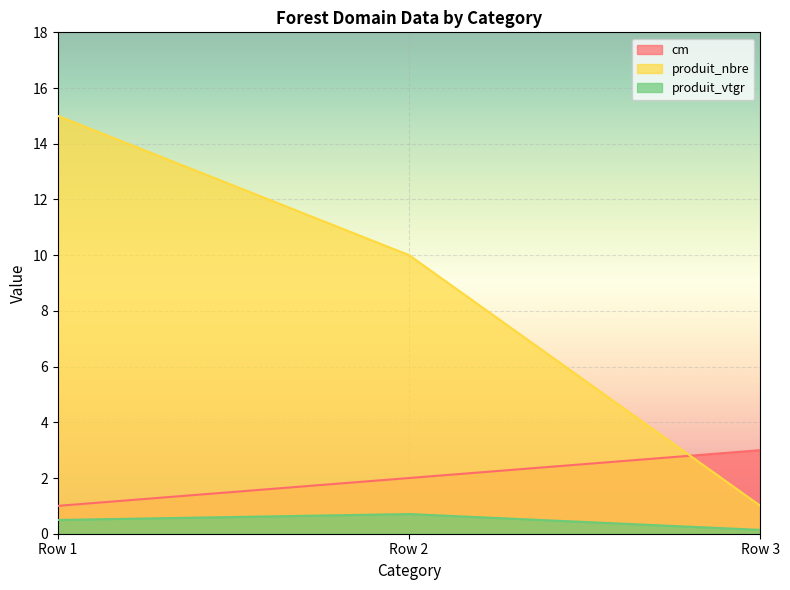

How many values in the cm series are below 2?

1